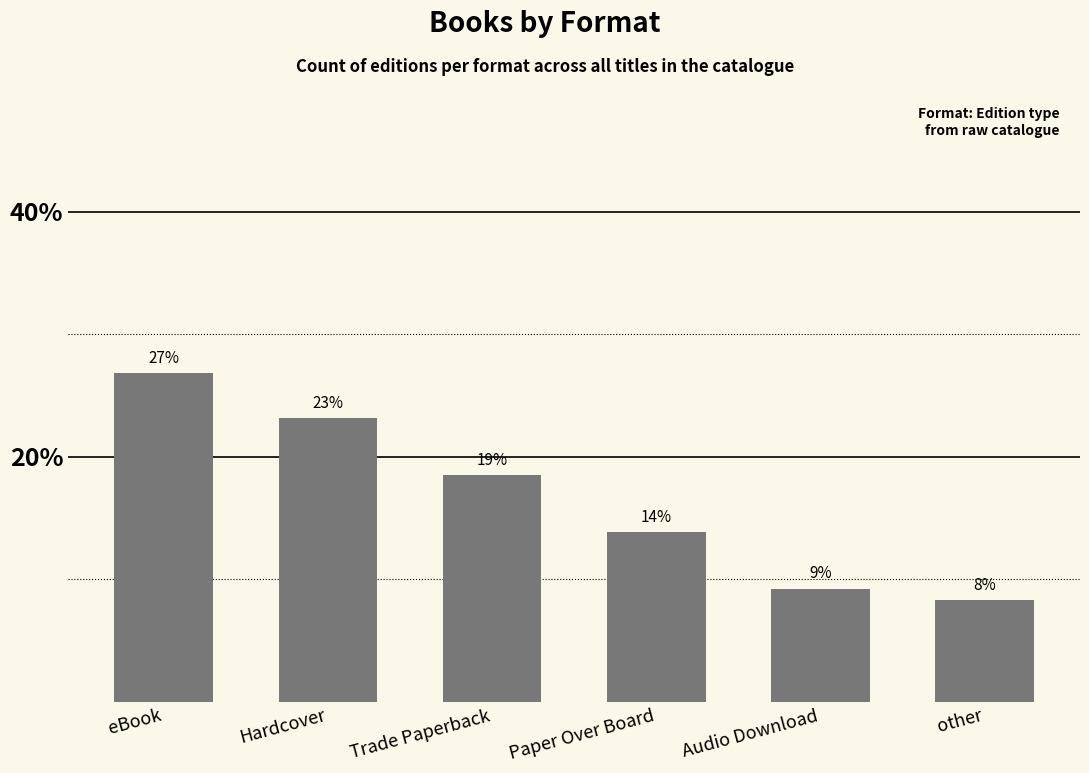

What is the difference between the maximum and minimum values?

18.5